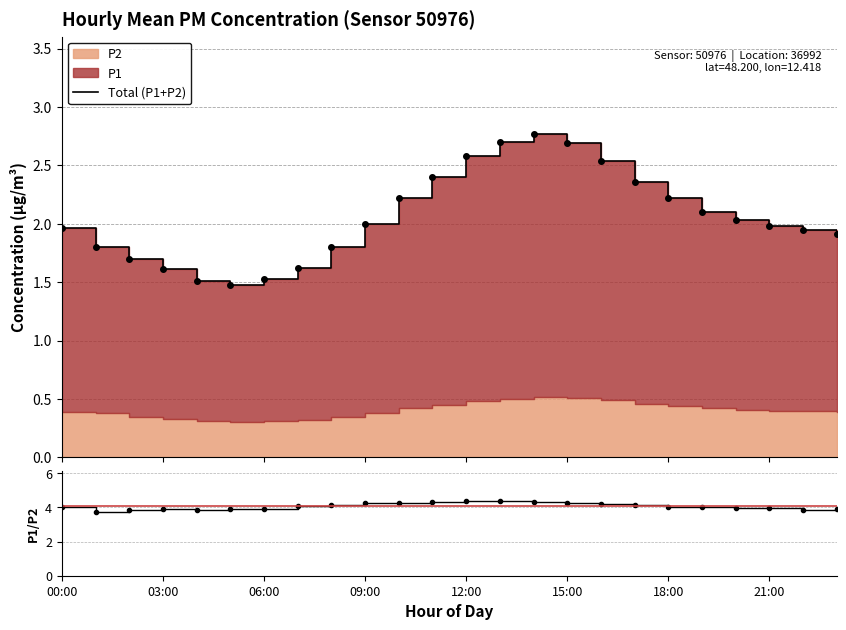

True or false: Total (P1+P2) and P1/P2 ratio cross at least once.

False